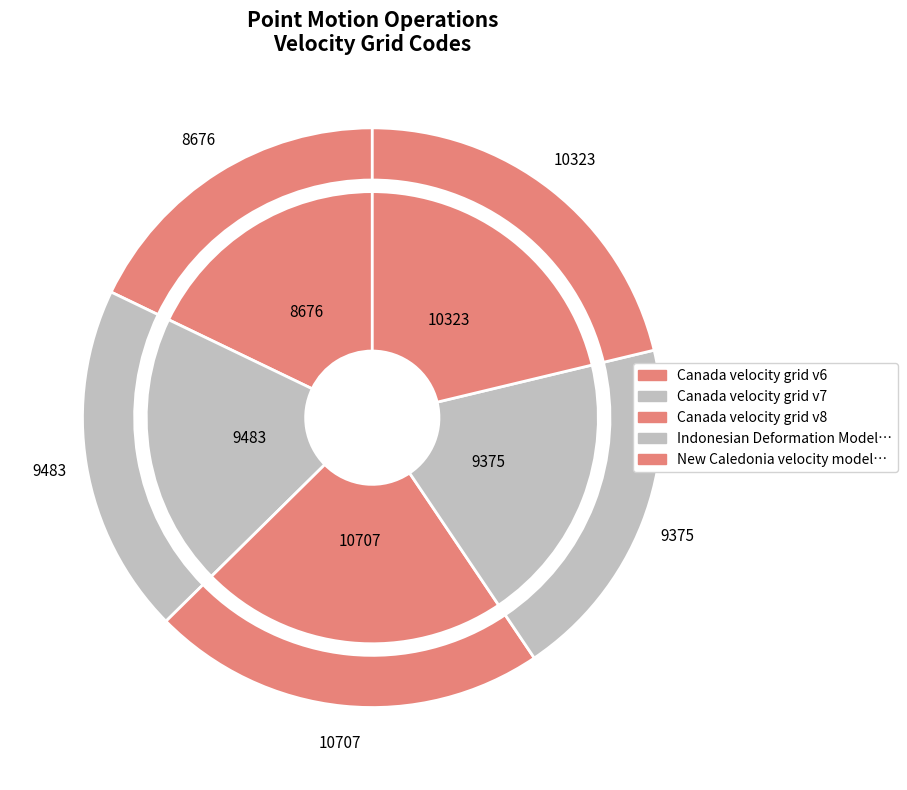

Is there a majority slice in this chart?

No